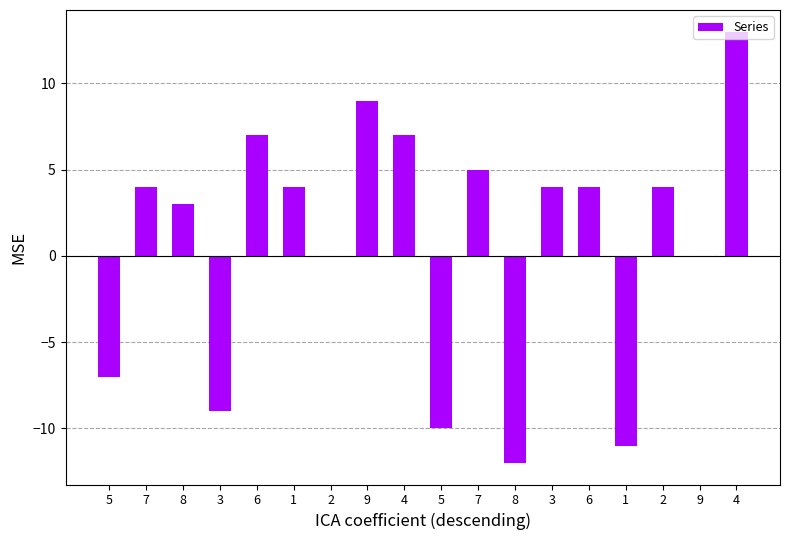

How many series are shown in this chart?

1